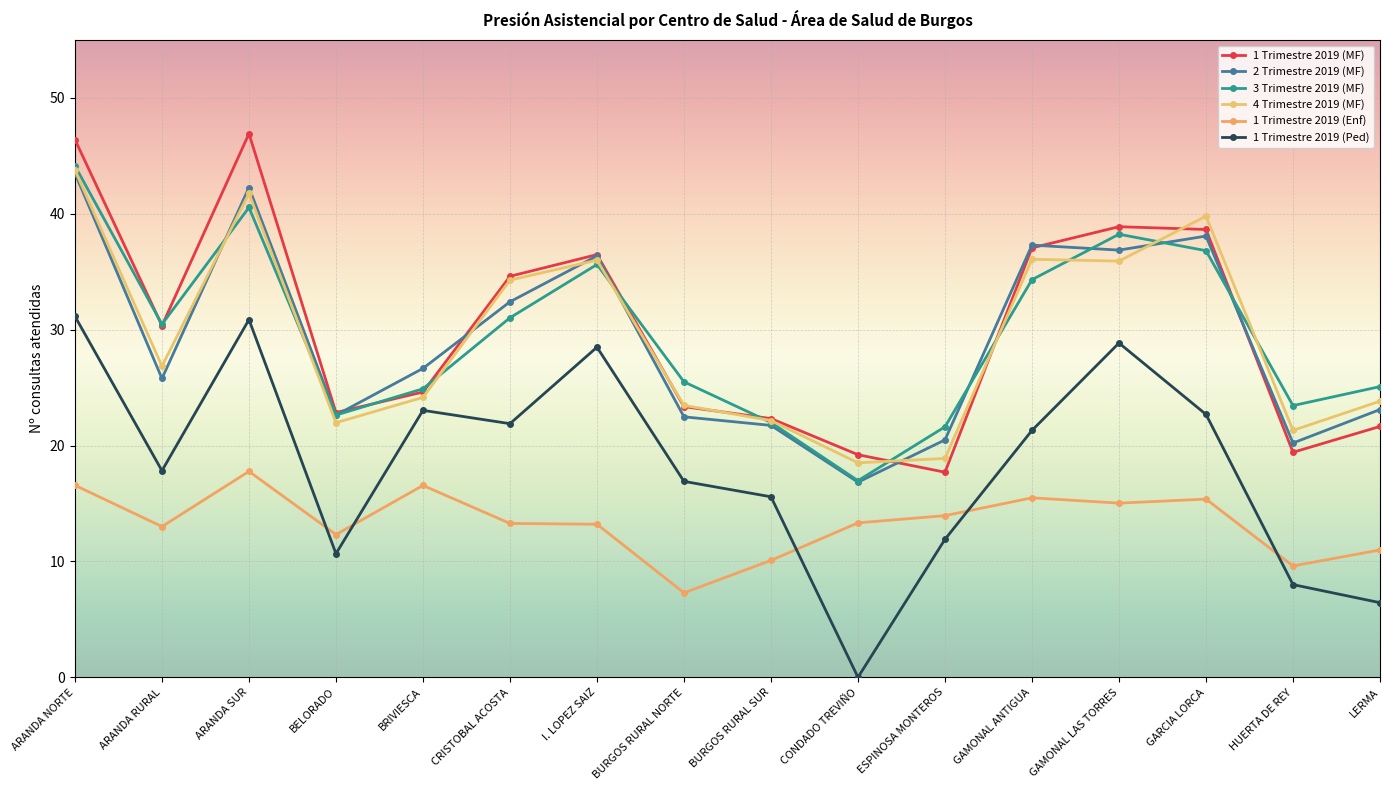

What is the value of the 1 Trimestre 2019 (Ped) point at the 6th from the left?

21.9